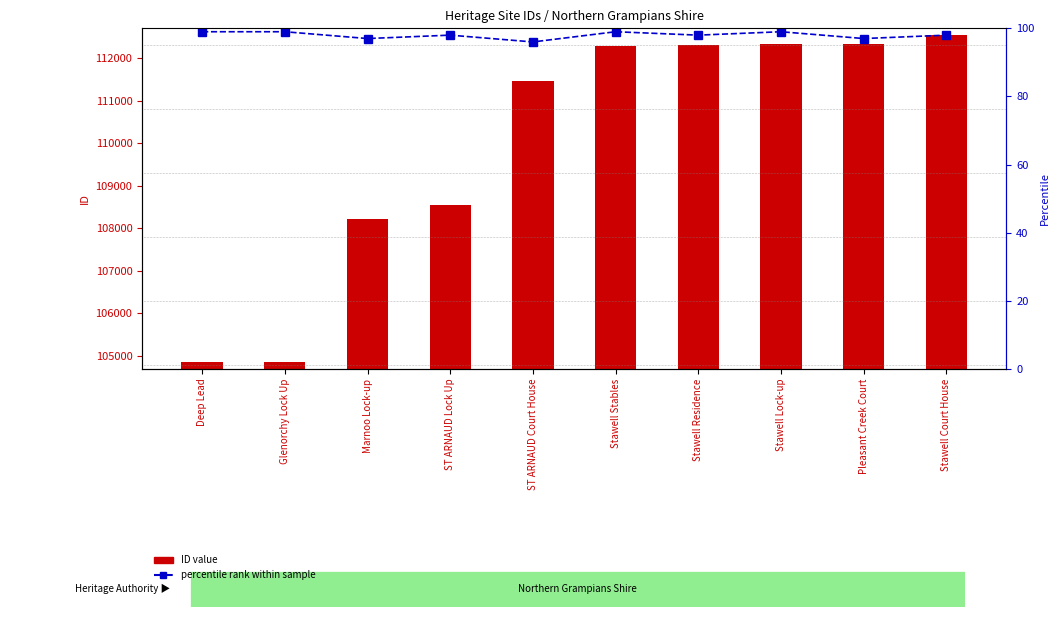

What is the difference between the percentile rank within sample values at Marnoo Lock-up and Stawell Residence?

1